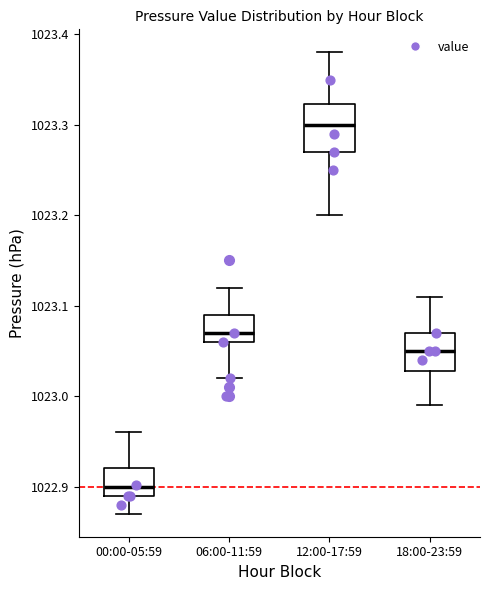

Reading left to right, read every box against the y-axis: the position of its median line, the range the box covers, and the ends of its whiskers. The values are not printed on the chart, so give them approximately, as read against the axis.

00:00-05:59: median 1022.90, box 1022.89 to 1022.92, whiskers 1022.87 to 1022.96
06:00-11:59: median 1023.07, box 1023.06 to 1023.09, whiskers 1023.02 to 1023.12
12:00-17:59: median 1023.30, box 1023.27 to 1023.32, whiskers 1023.20 to 1023.38
18:00-23:59: median 1023.05, box 1023.03 to 1023.07, whiskers 1022.99 to 1023.11